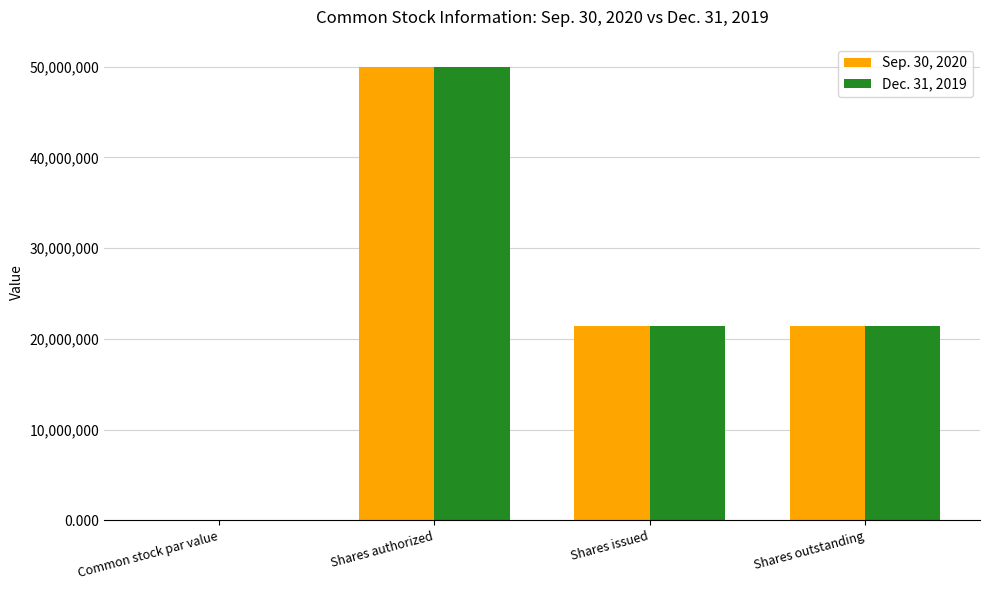

At which category is the sum across all series the highest?

Shares authorized